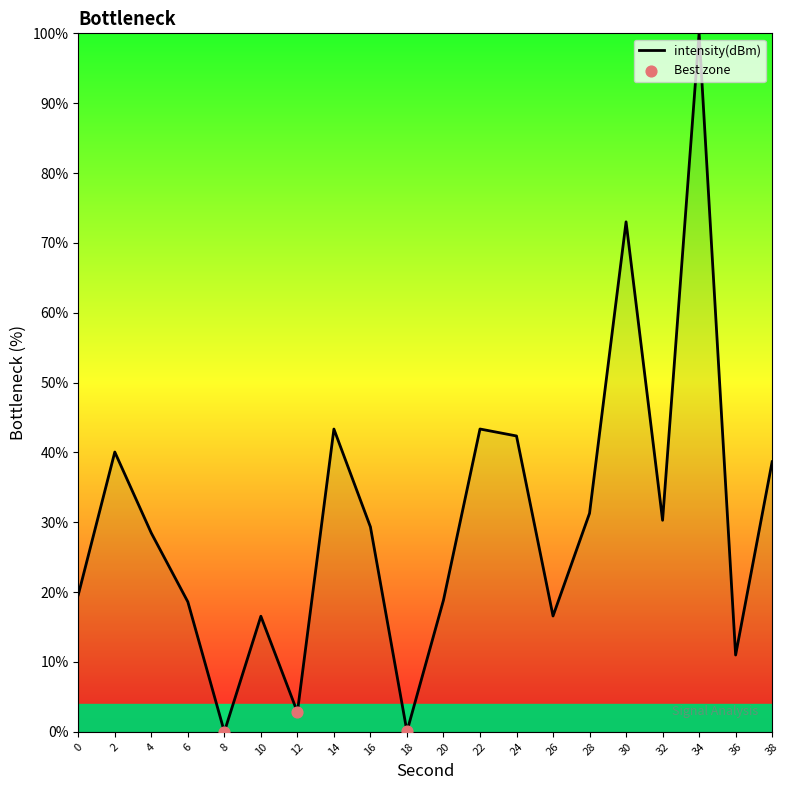

What is the ratio of the value at 38 to the value at 34?

0.4